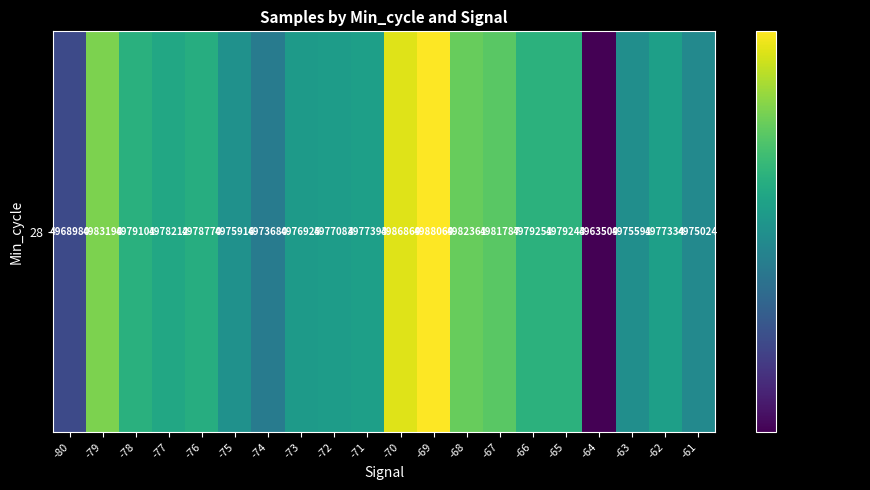

Is it true that the value at -68 is 4982361?

True